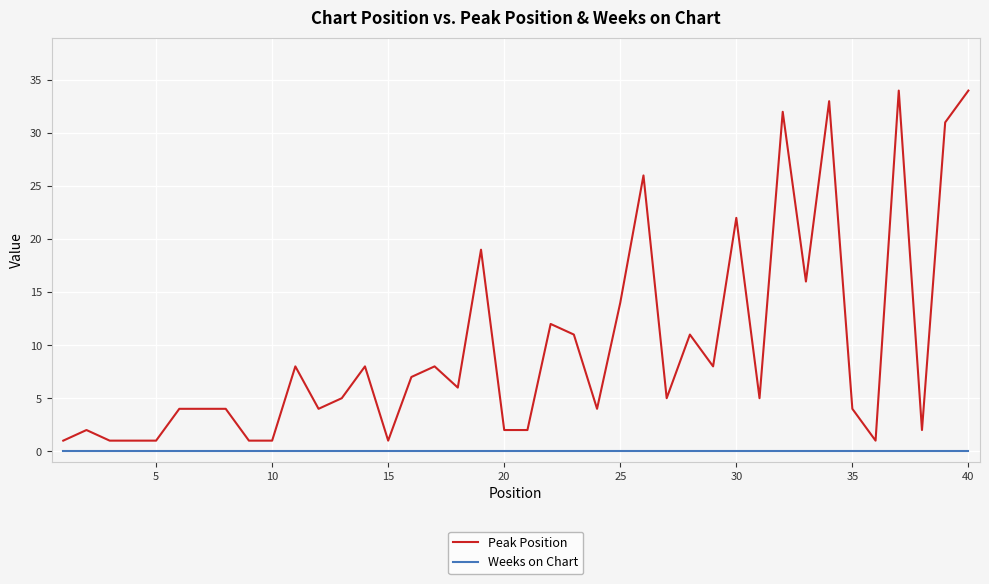

Which series has the largest total across all categories?

Peak Position